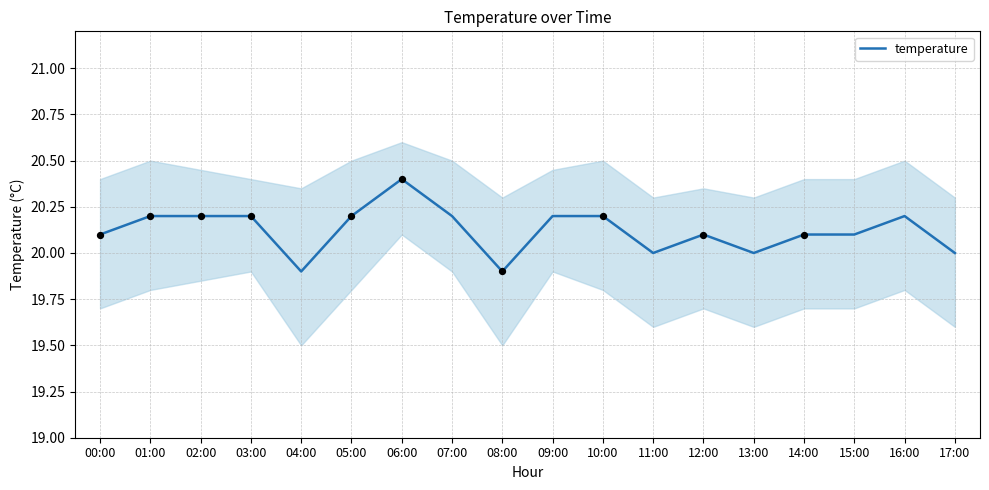

Approximately how many times larger is the value at 01:00 compared to 15:00?

1.0